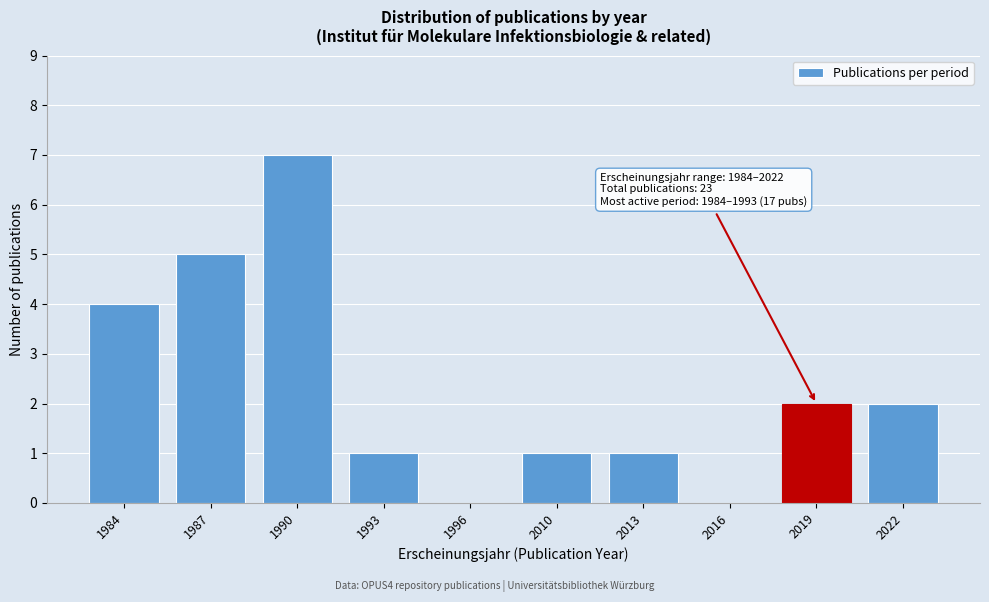

Reading left to right, transcribe all the data shown in this chart.

1984=4	1987=5	1990=7	1993=1	1996=0	2010=1	2013=1	2016=0	2019=2	2022=2